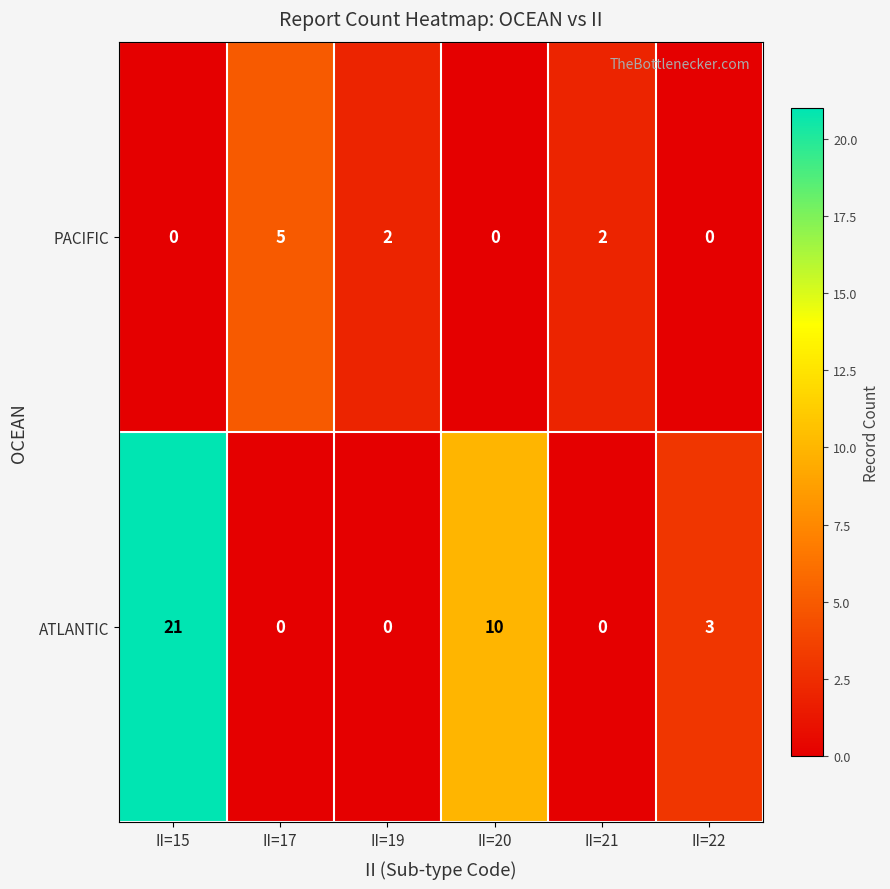

What is the difference between the ATLANTIC values at II=15 and II=20?

11